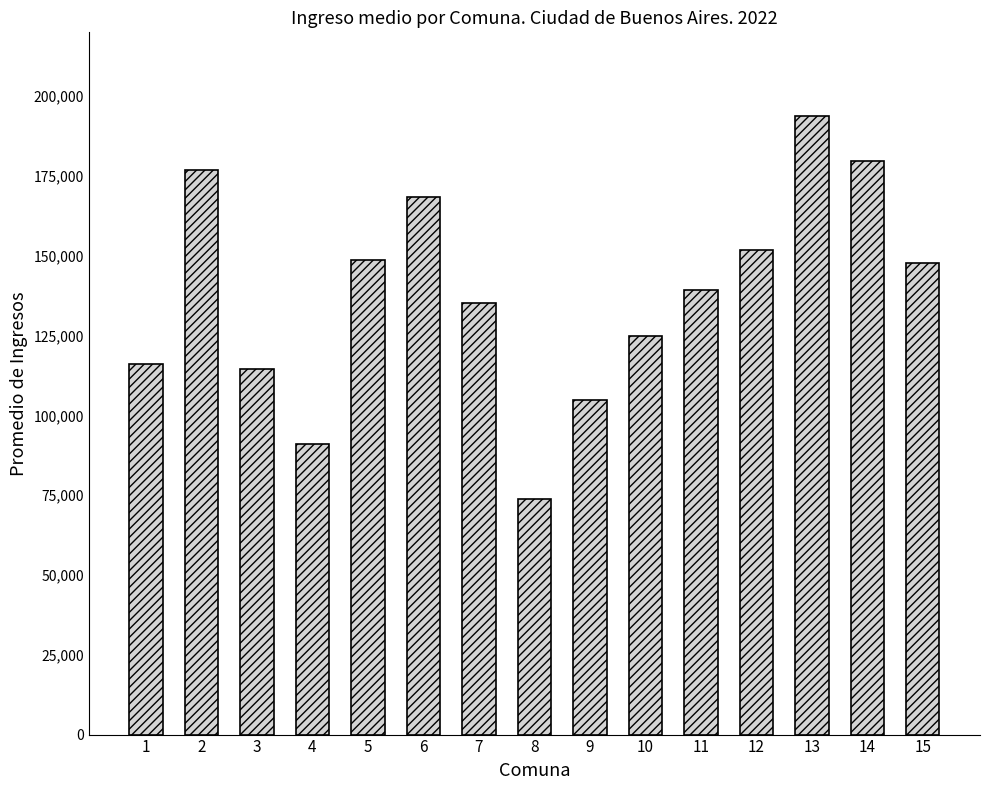

How many data points are less than 139355?

7